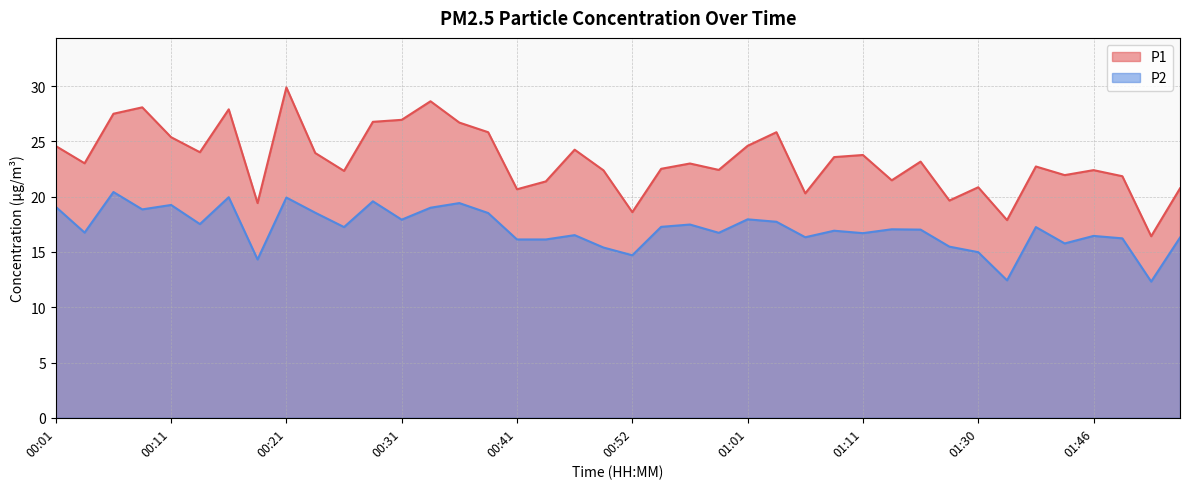

Where does the P2 series first go above 17?

00:01